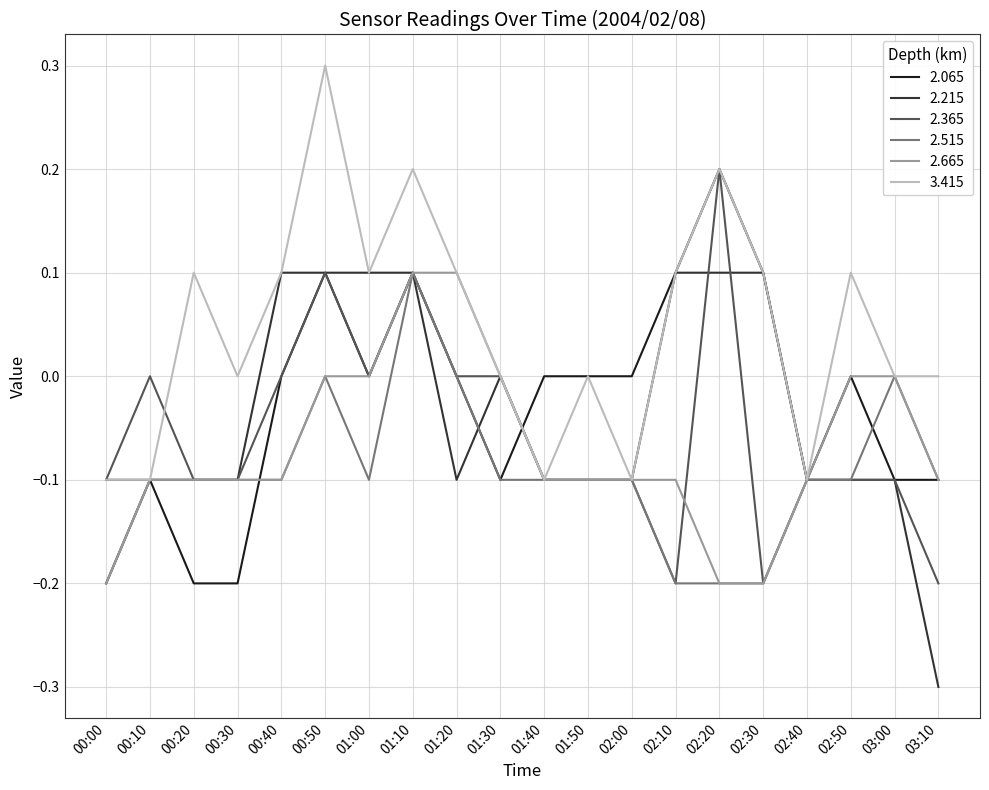

What is the total value across all series at 01:30?

-0.2